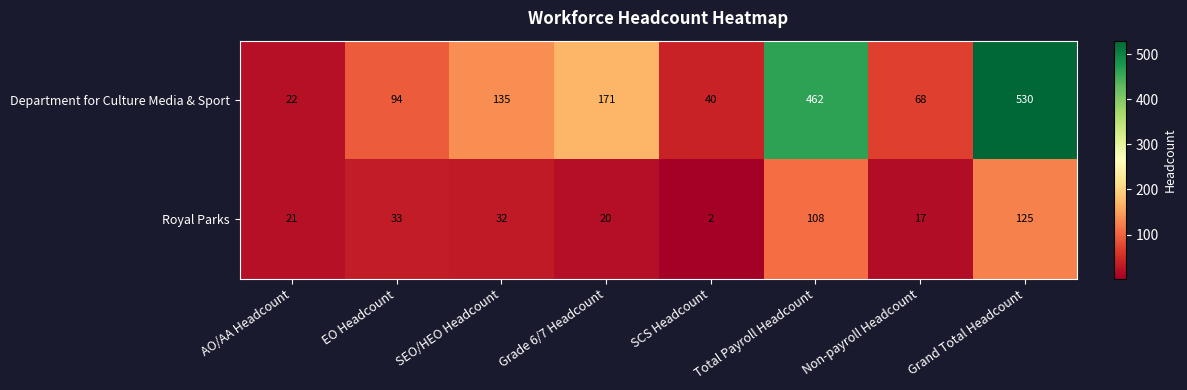

What is the difference between the Department for Culture Media & Sport values at Grand Total Headcount and Grade 6/7 Headcount?

359